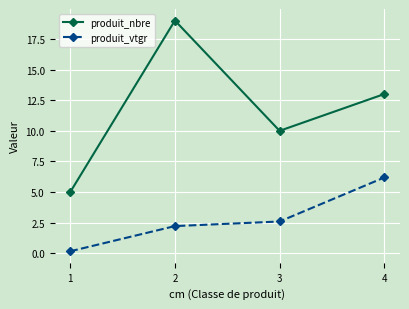

At which label does produit_vtgr first exceed 2?

2